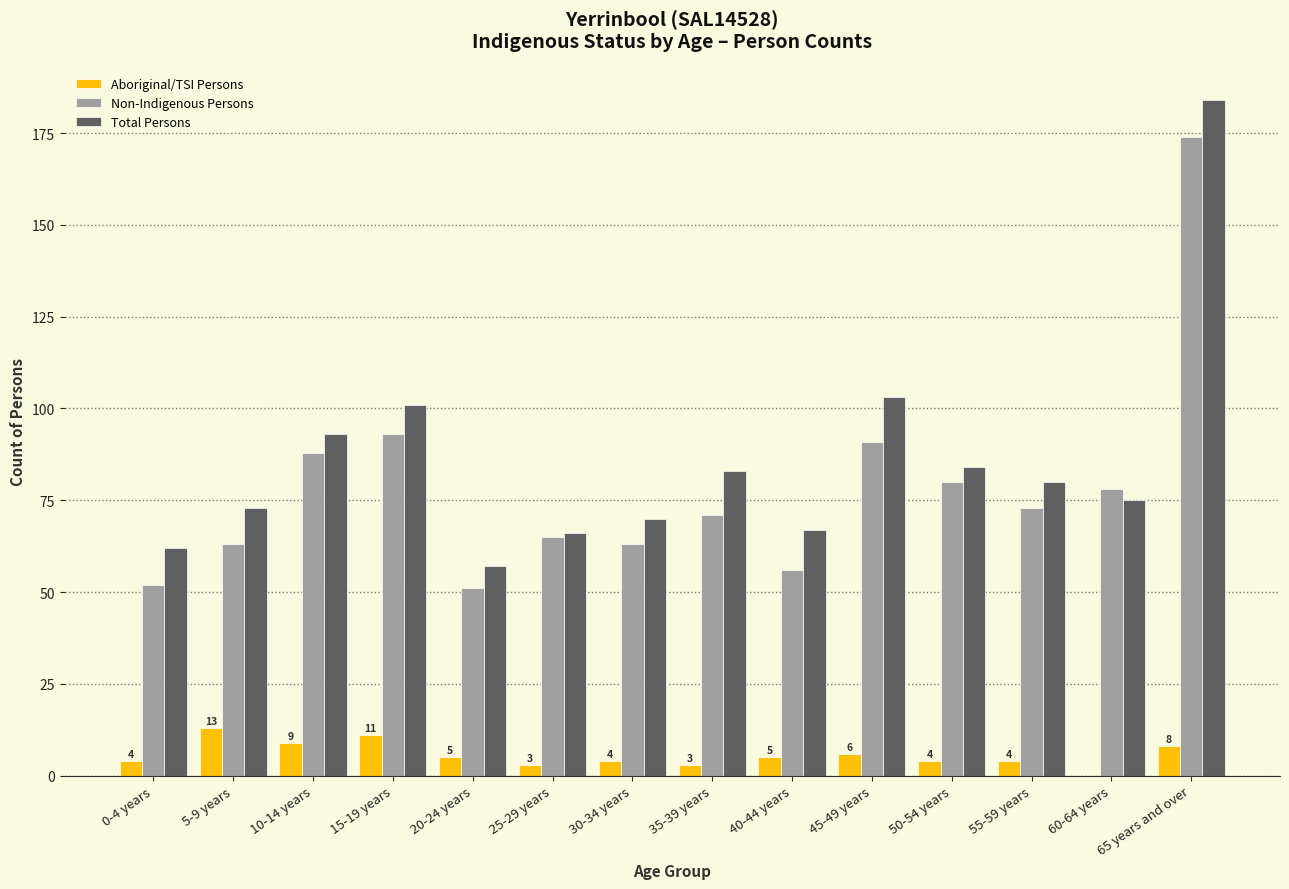

Which series has the widest spread of values?

Total Persons